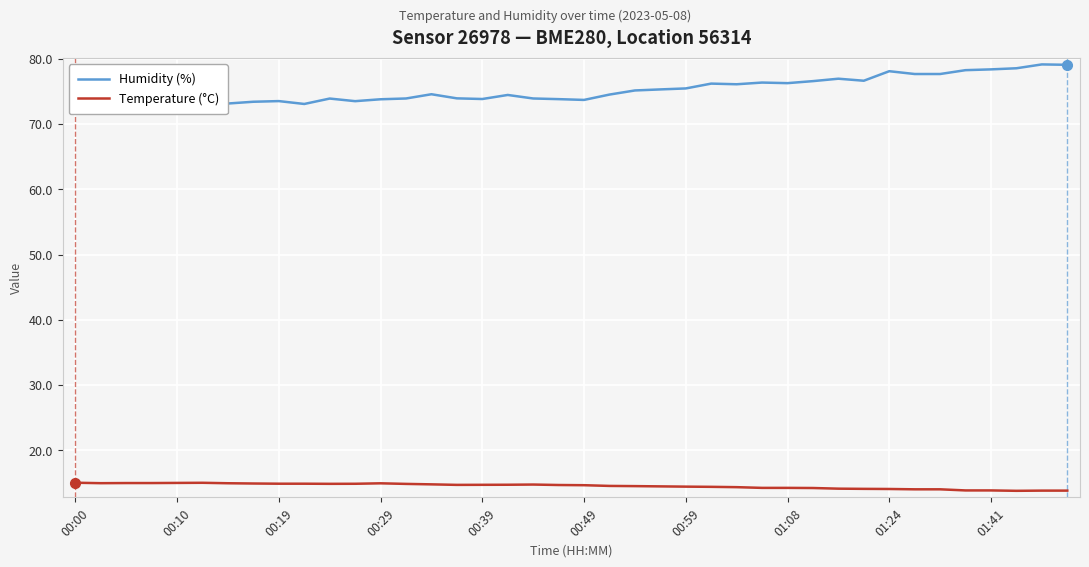

What is the difference between the maximum and minimum values in the Humidity (%) series?

6.1